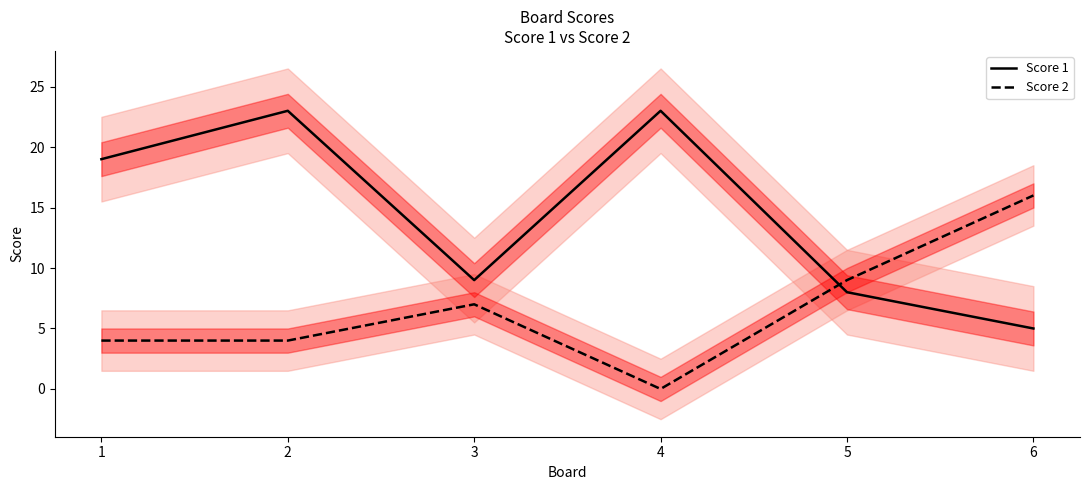

What is the difference between the Score 1 values at 1 and 5?

11